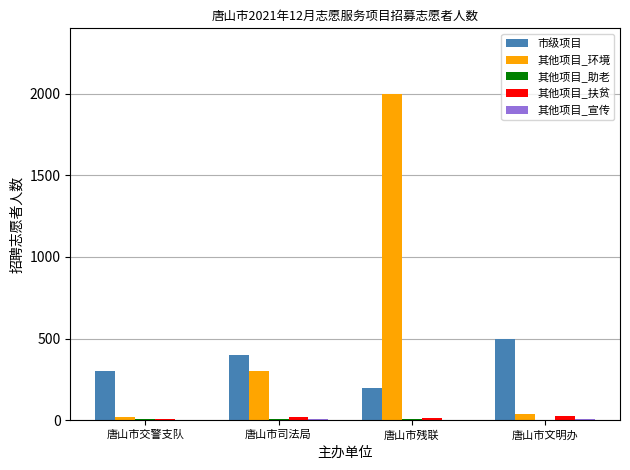

How many categories are shown in the chart?

4